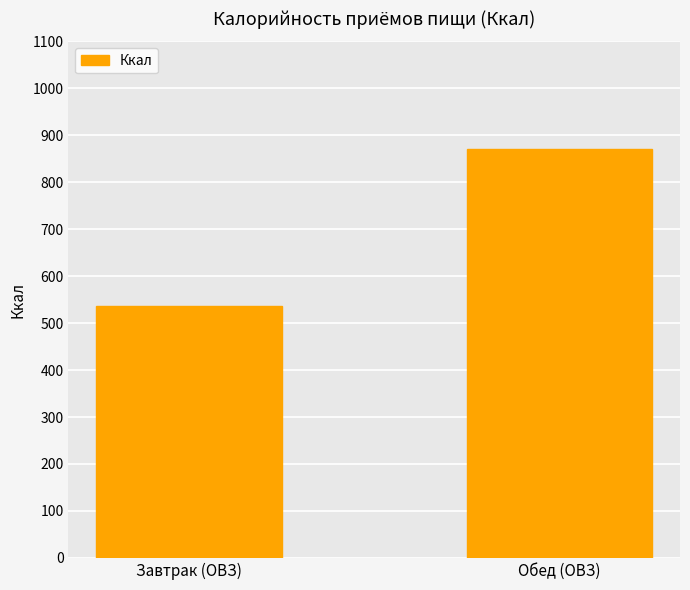

Which label corresponds to the smallest value in the chart?

Завтрак (ОВЗ)